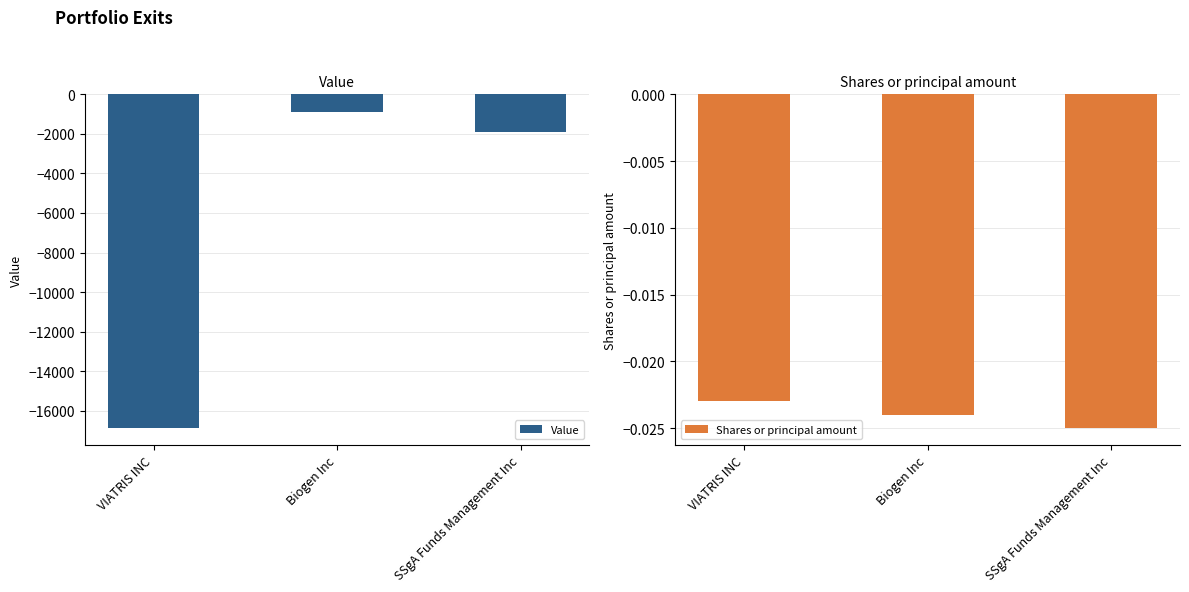

At which category is the sum across all series the highest?

Biogen Inc